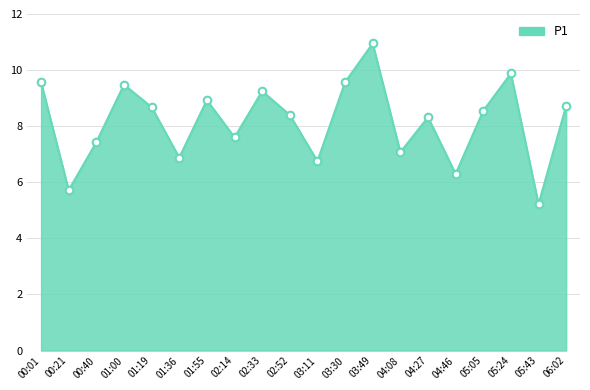

What is the change in value from 01:36 to 02:33?

+2.4